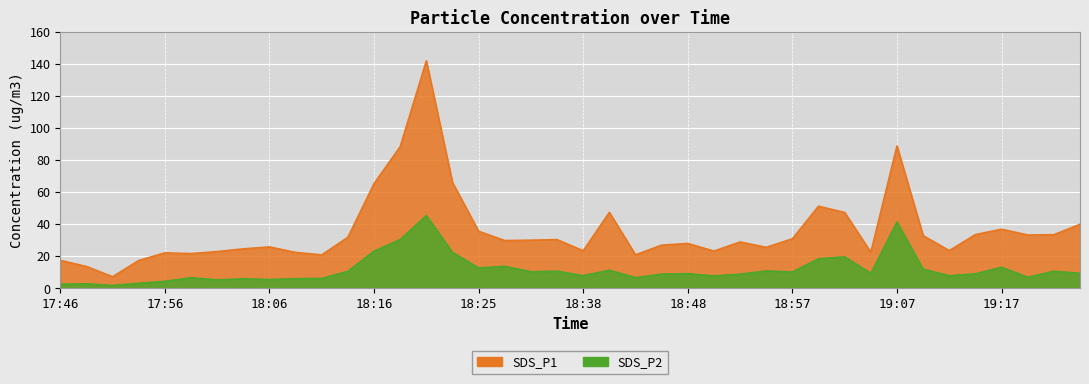

Where is SDS_P1 nearest to the value 74?

18:23